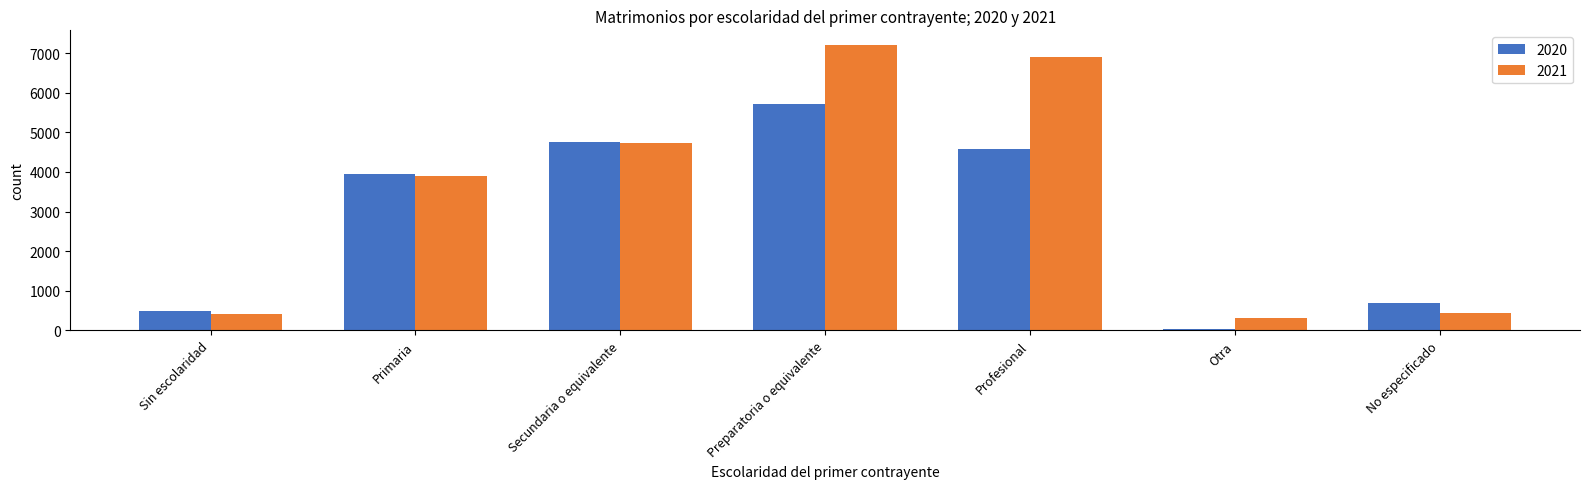

What is the label of the 3rd bar from the right?

Profesional